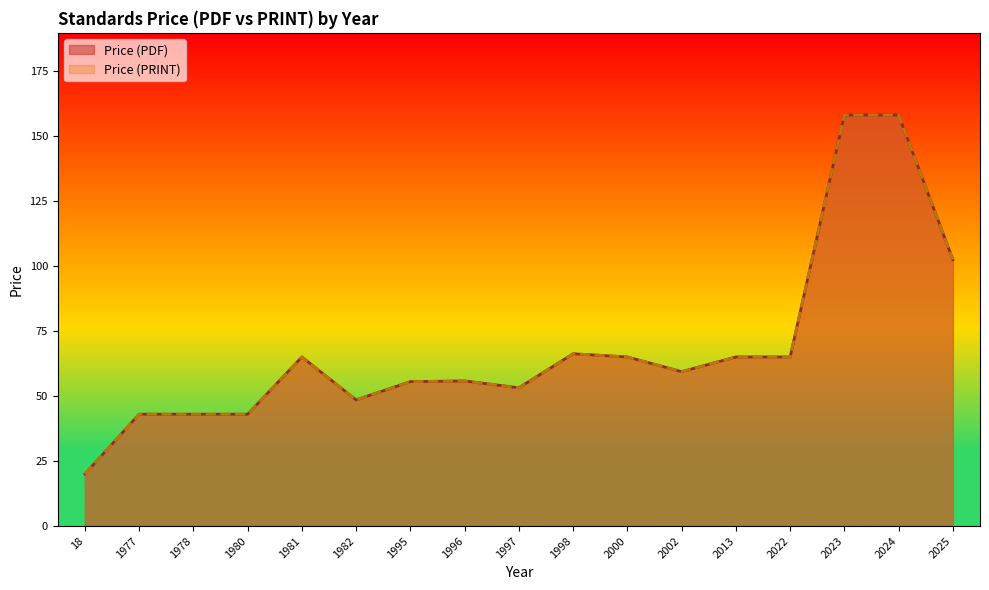

True or false: Price (PRINT) and Price (PDF) cross at least once.

False